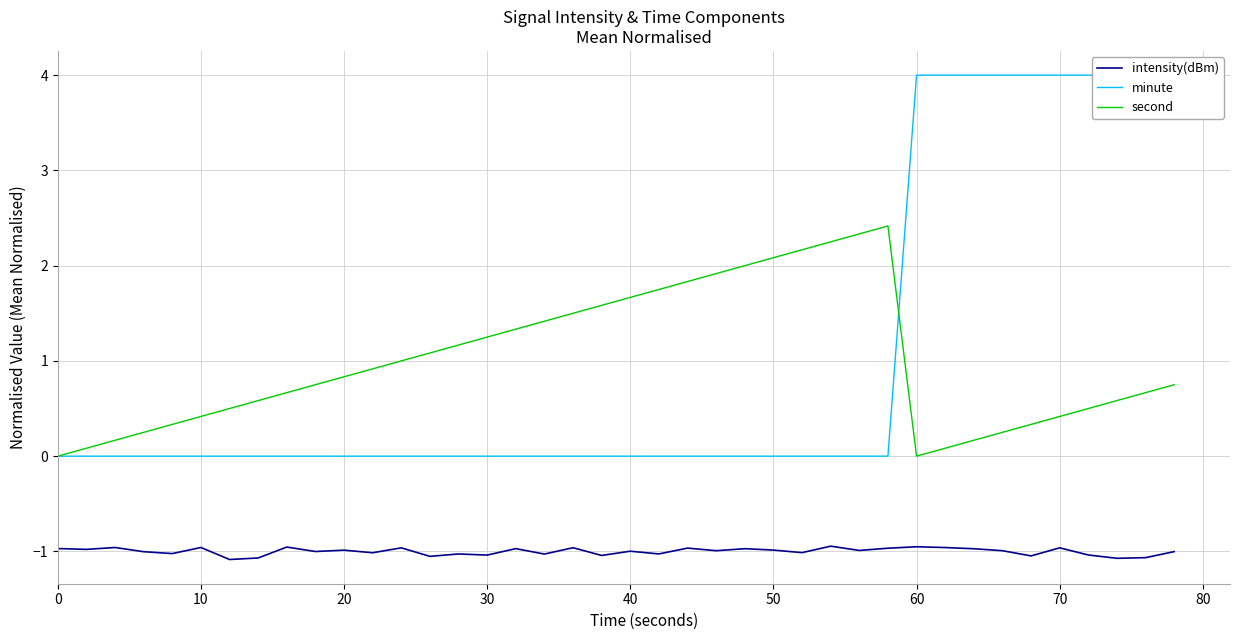

Count the minute values in the range 0 to 4.

40